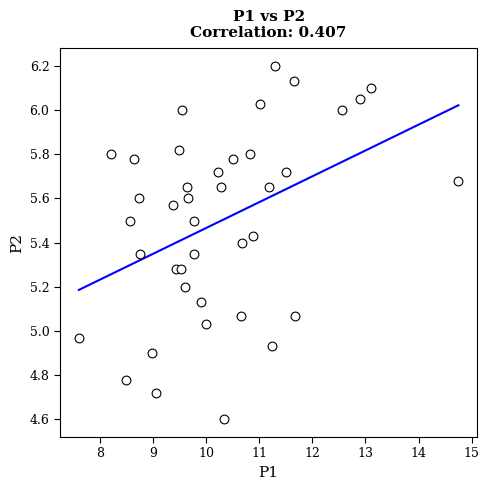

What is the range of Y values (max minus min)?

1.6